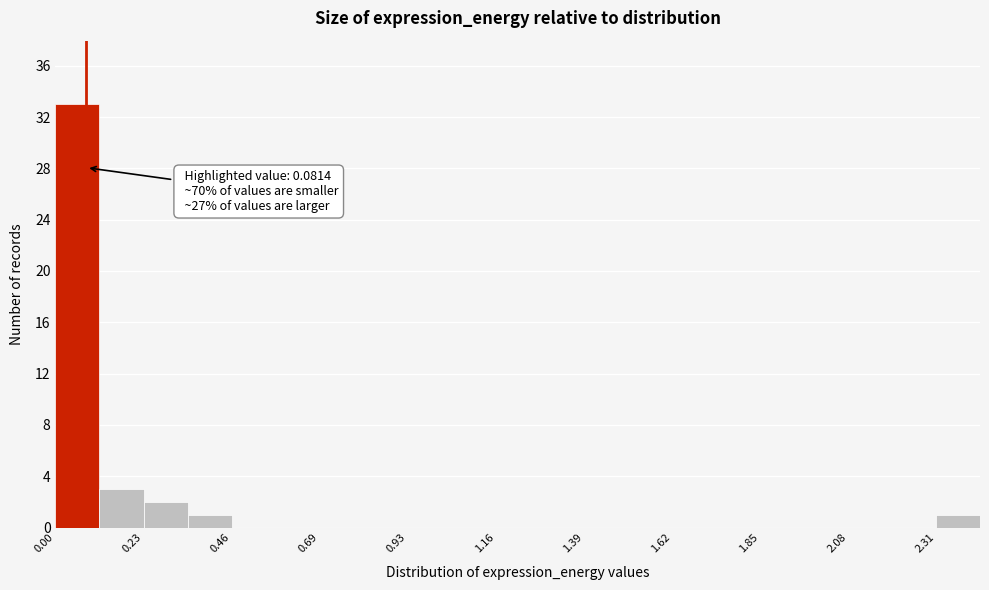

Read against the x-axis, roughly where is the centre of the tallest bar?

0.05